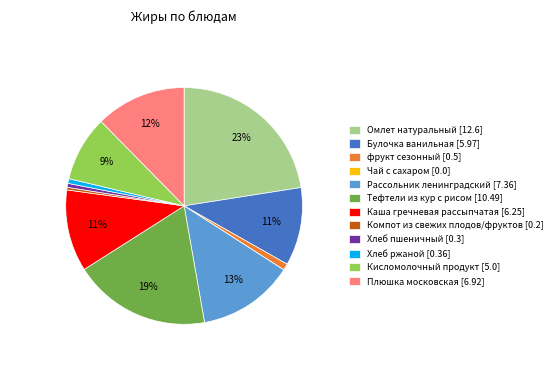

To the nearest percent, what percentage of the pie is Кисломолочный продукт?

9%